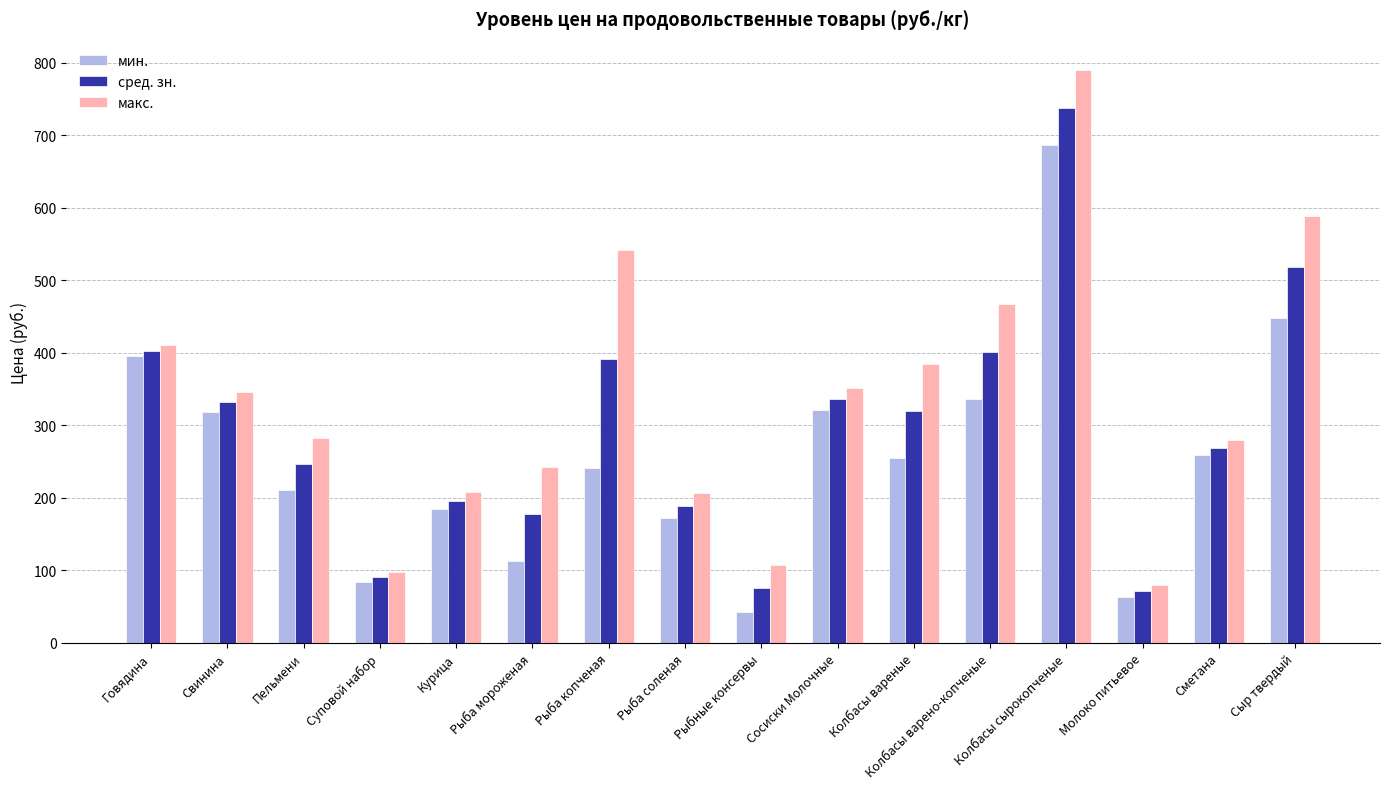

Which series has the widest spread of values?

макс.